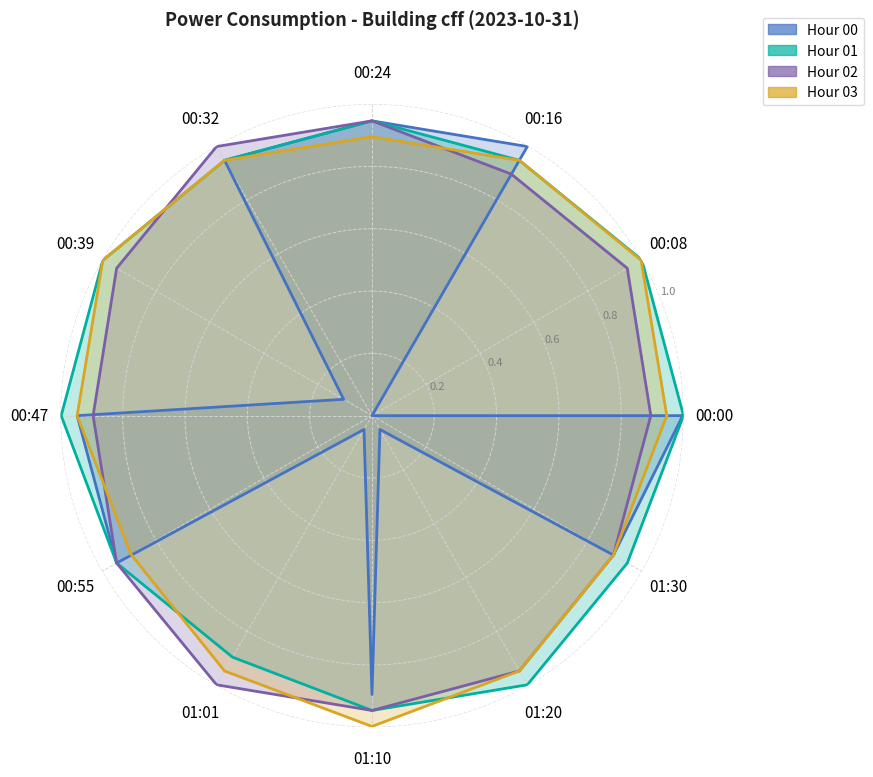

Where is the first local minimum for Hour 01?

01:01